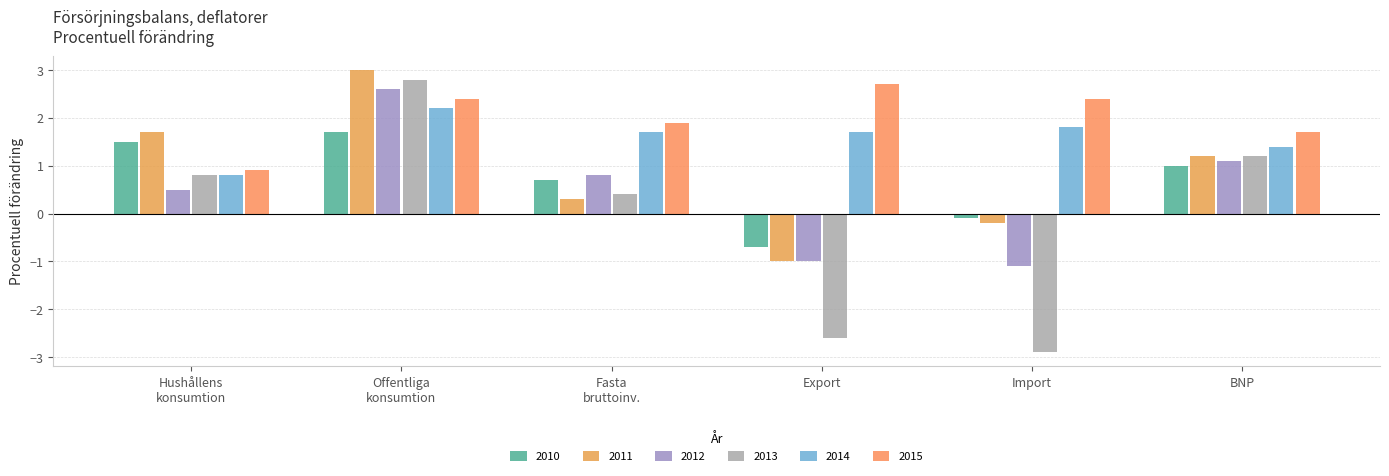

Which series has the widest spread of values?

2013